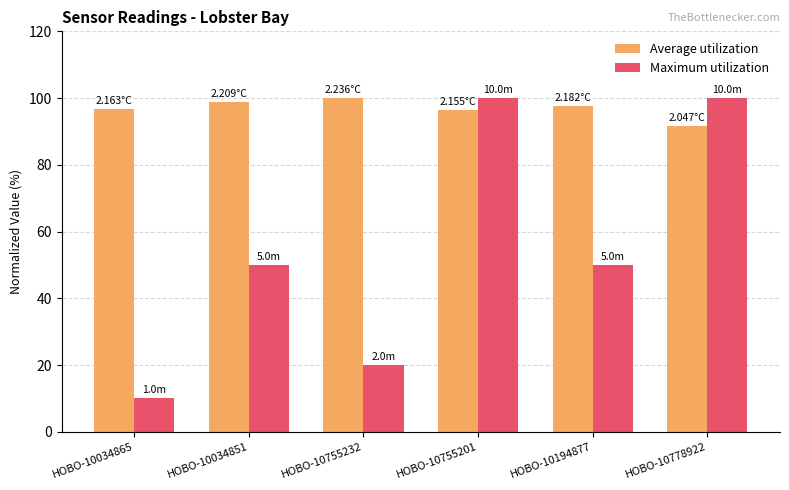

At how many categories does at least one series exceed 81?

6